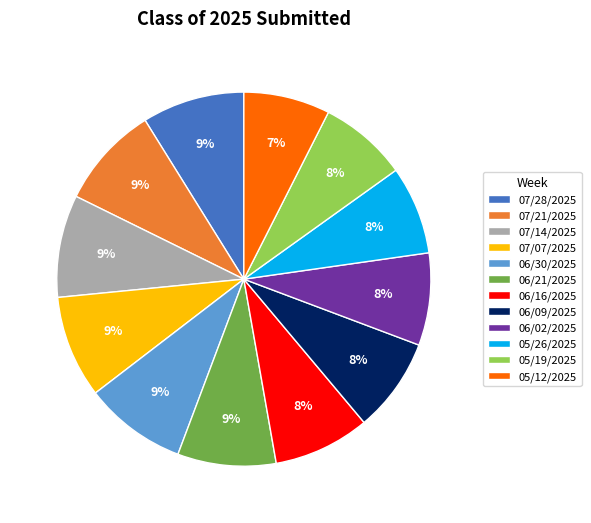

Which has a higher value, 07/21/2025 or 06/09/2025?

07/21/2025